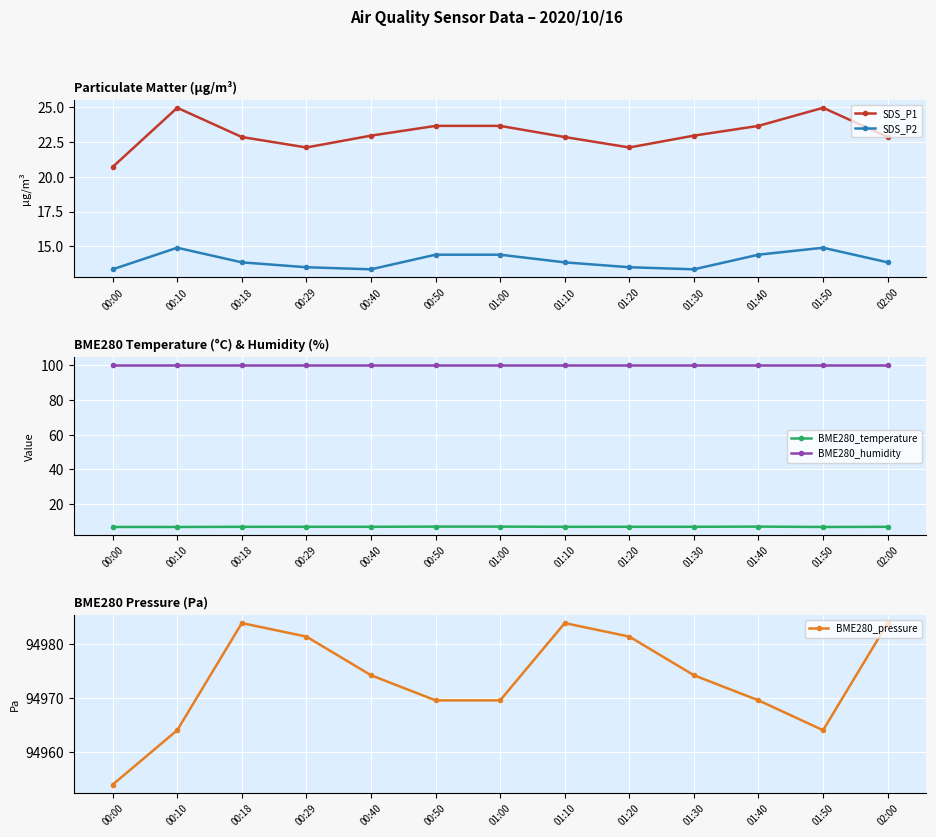

In SDS_P2, how many points are higher than both neighbors (excluding endpoints)?

2